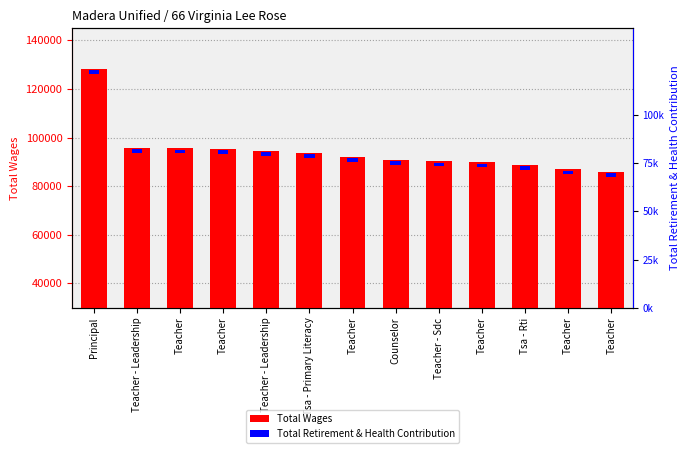

Between Principal and Teacher, which is larger?

Principal